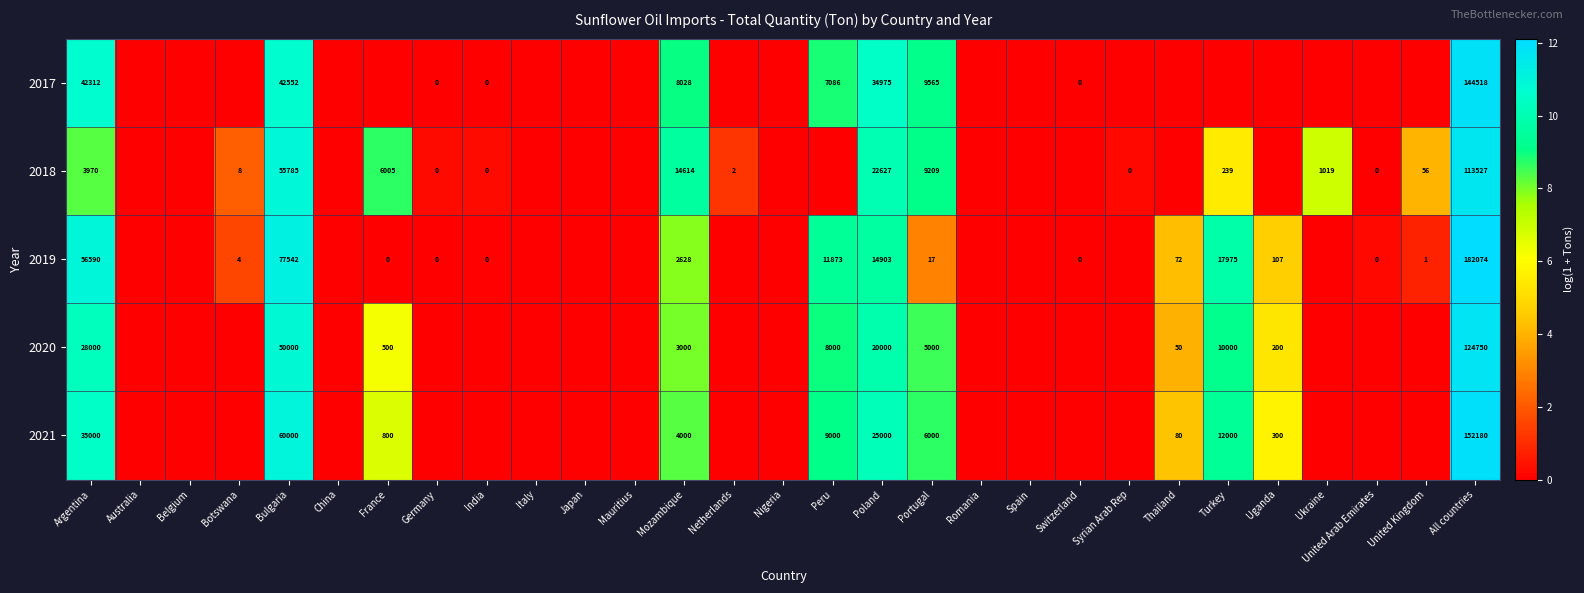

The 2019 series shows 11873 at Peru. True or false?

True